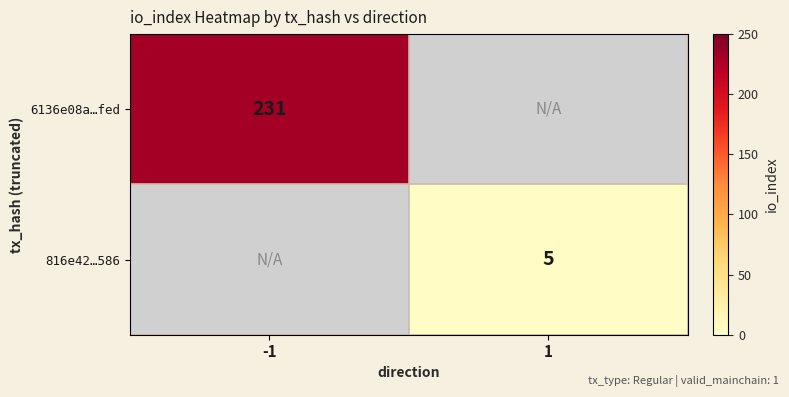

The 816e42…586 series shows 5 at 1. True or false?

True